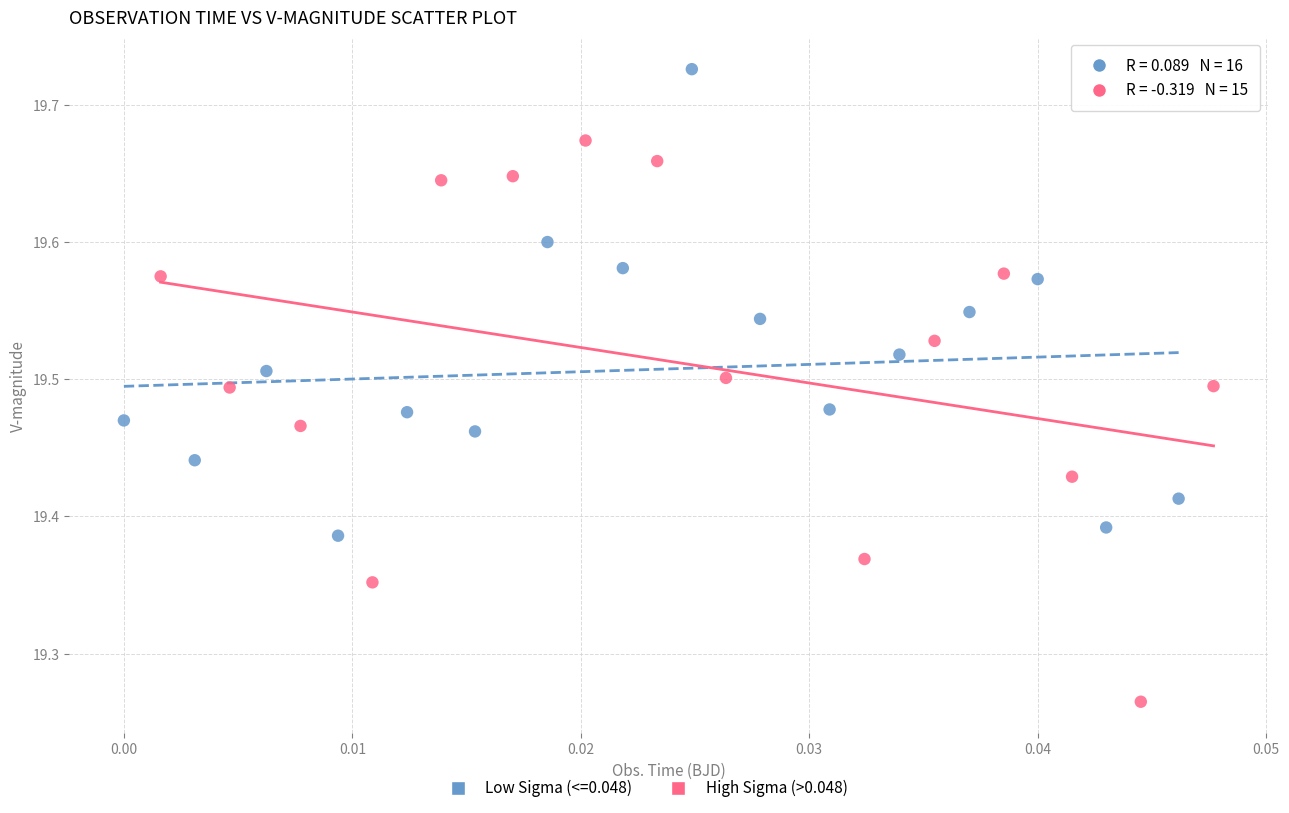

Which series has the largest Y range (max minus min)?

High Sigma (>0.048)